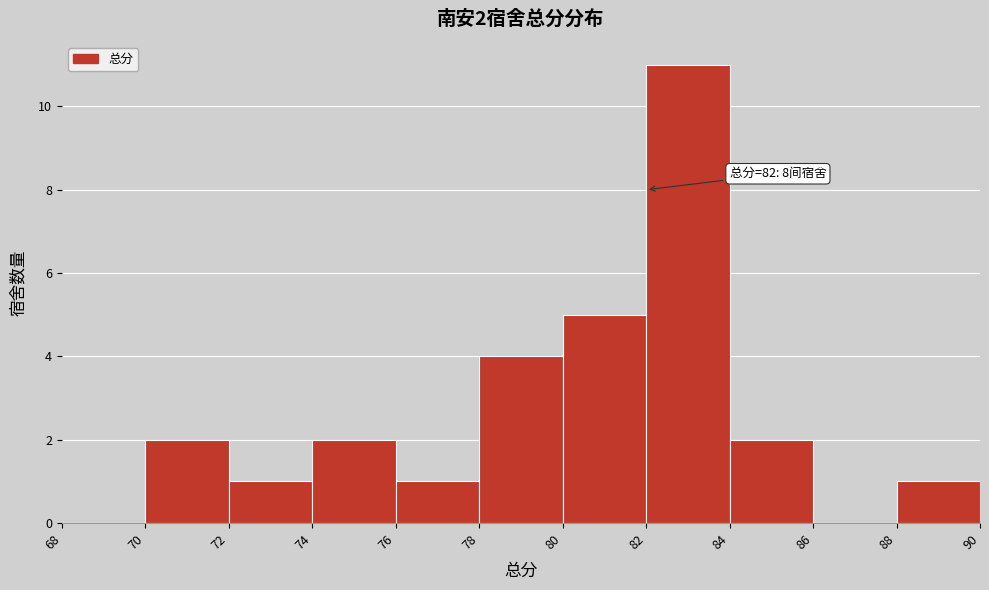

Which range on the x-axis has the tallest bar?

82 to 84